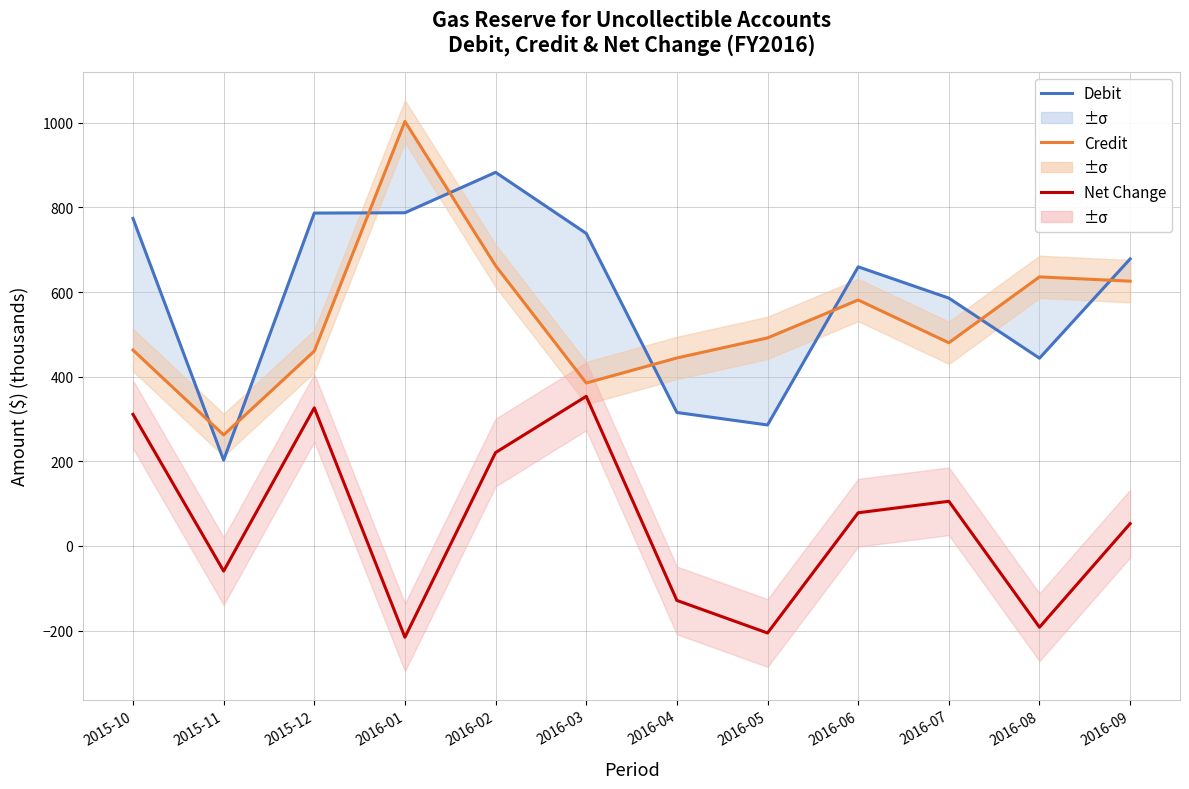

How many intersections are there between Credit and Debit?

8